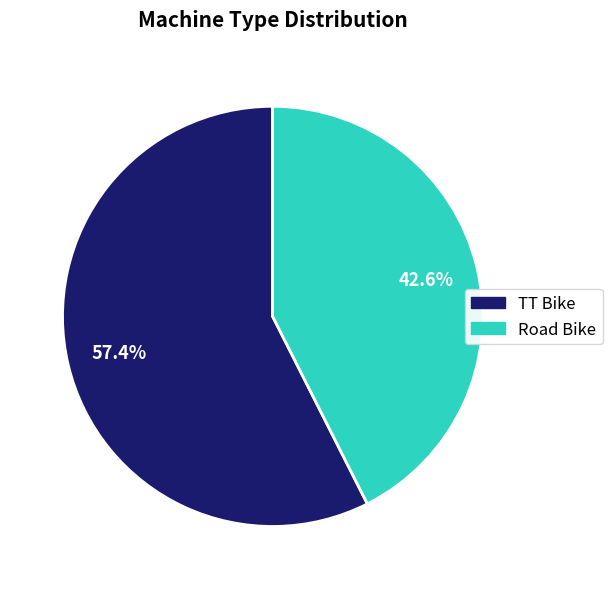

What is the total percentage of TT Bike and Road Bike?

100.0%